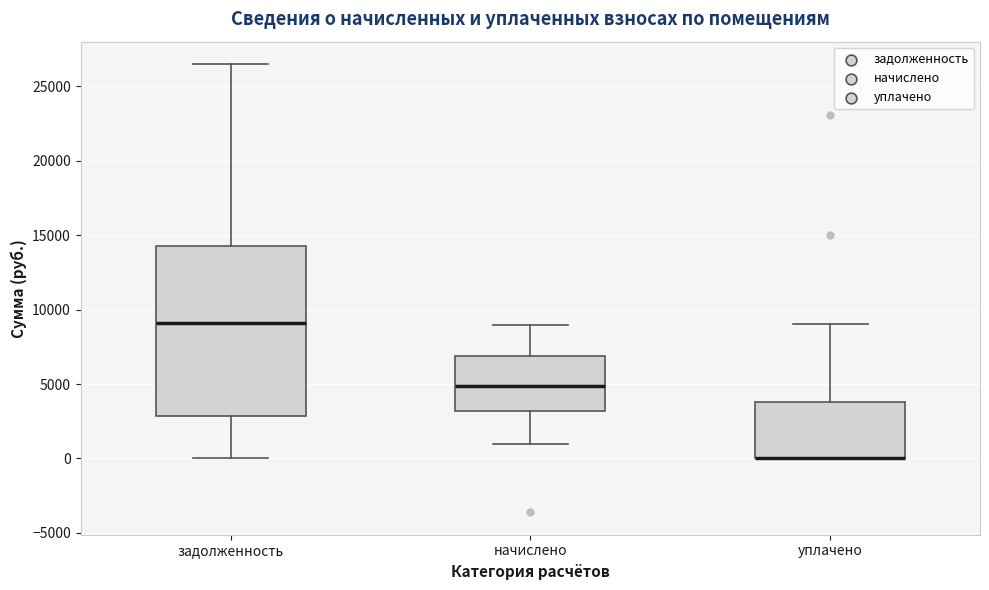

Reading left to right, read every box against the y-axis: the position of its median line, the range the box covers, and the ends of its whiskers. The values are not printed on the chart, so give them approximately, as read against the axis.

задолженность: median 9000, box 3000 to 14500, whiskers 0 to 26500
начислено: median 5000, box 3000 to 7000, whiskers 1000 to 9000
уплачено: median 0 (drawn on the box's lower edge), box 0 to 4000, whiskers 0 to 9000